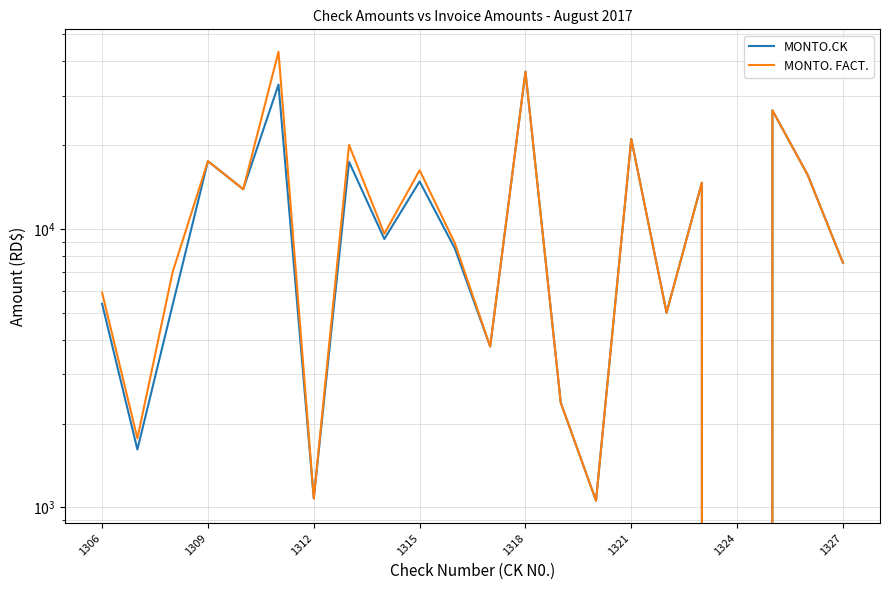

Reading left to right, list all the values displayed in this chart.

MONTO.CK: 5380.0	1614.0	5339.0	17500.0	13870.0	32949.2	1077.0	17389.9	9193.2	14795.0	8494.7	3780.0	36643.3	2379.0	1057.0	21000.0	5000.0	14645.4	0.0	26628.0	15619.5	7550.8
MONTO. FACT.: 5900.0	1770.0	7000.0	17500.0	13870.0	43200.0	1077.0	20000.0	9600.0	16225.0	8872.8	3780.0	36643.3	2379.0	1057.0	21000.0	5000.0	14645.4	0.0	26628.0	15619.5	7550.8